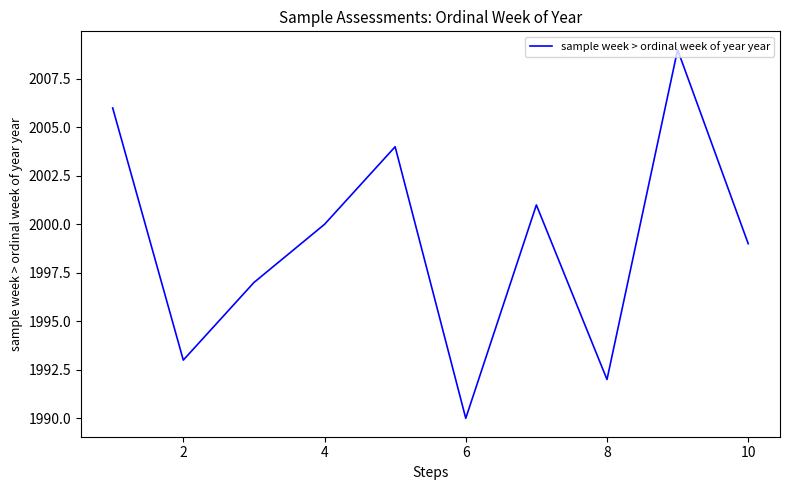

What is the difference between the maximum and minimum values?

19